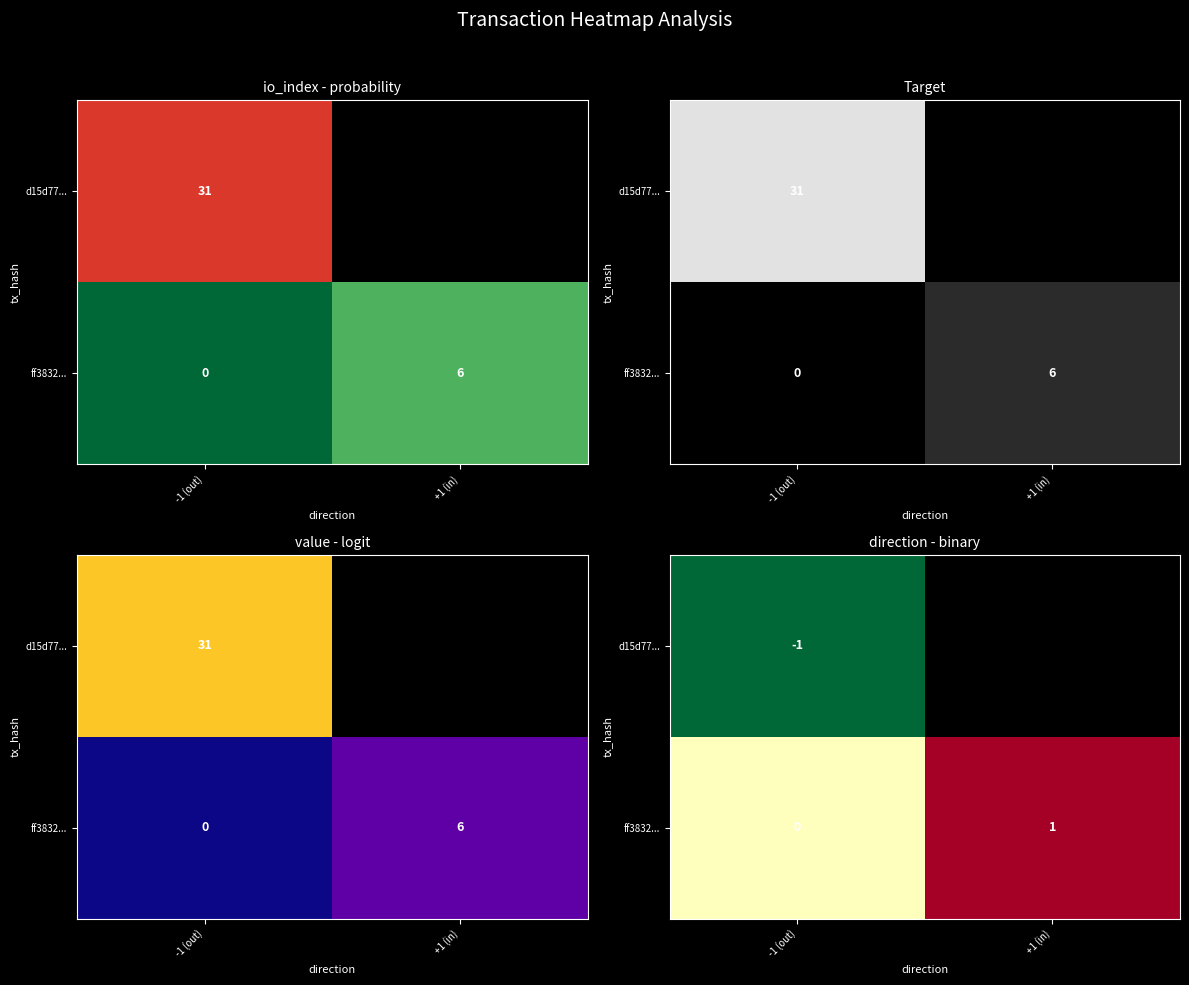

How many data points does each series have?

2